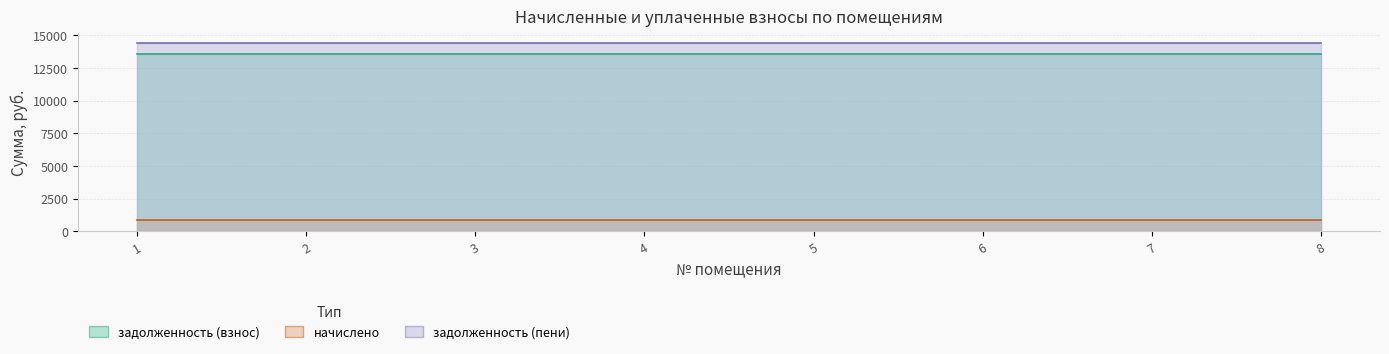

What are all the series names shown in the legend?

задолженность (взнос), начислено, задолженность (пени)